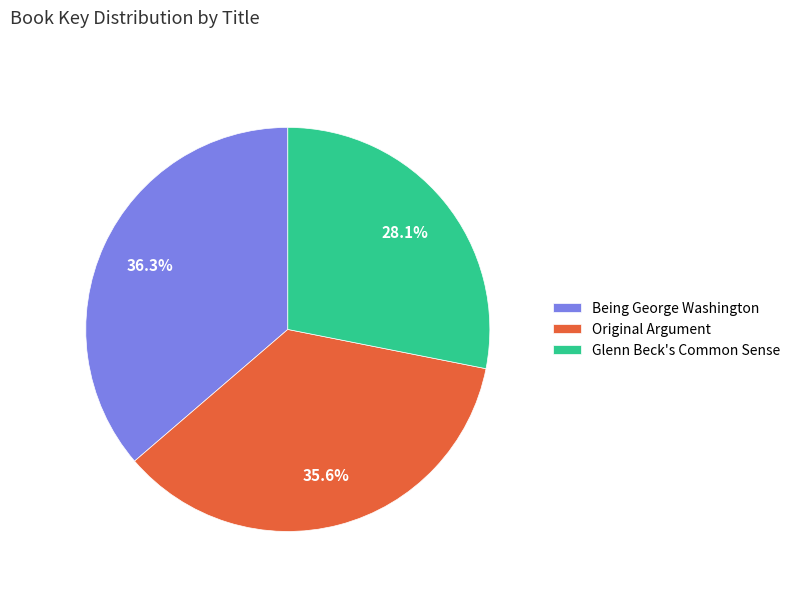

Count the number of slices in the pie.

3